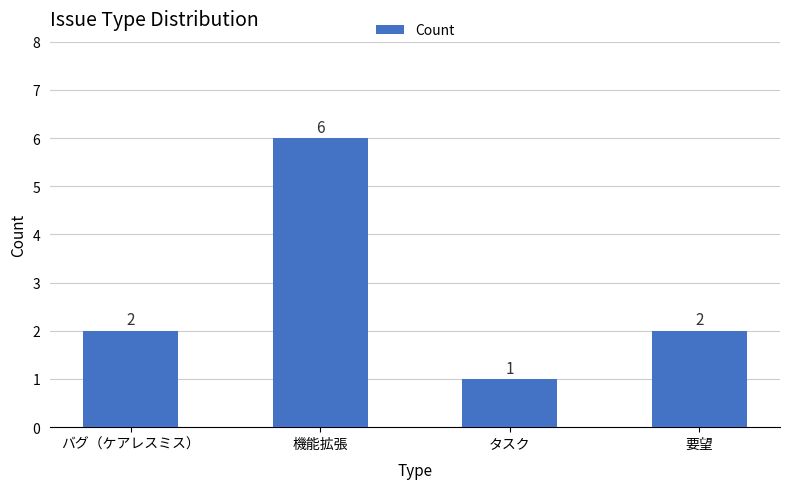

Which label corresponds to the smallest value in the chart?

タスク